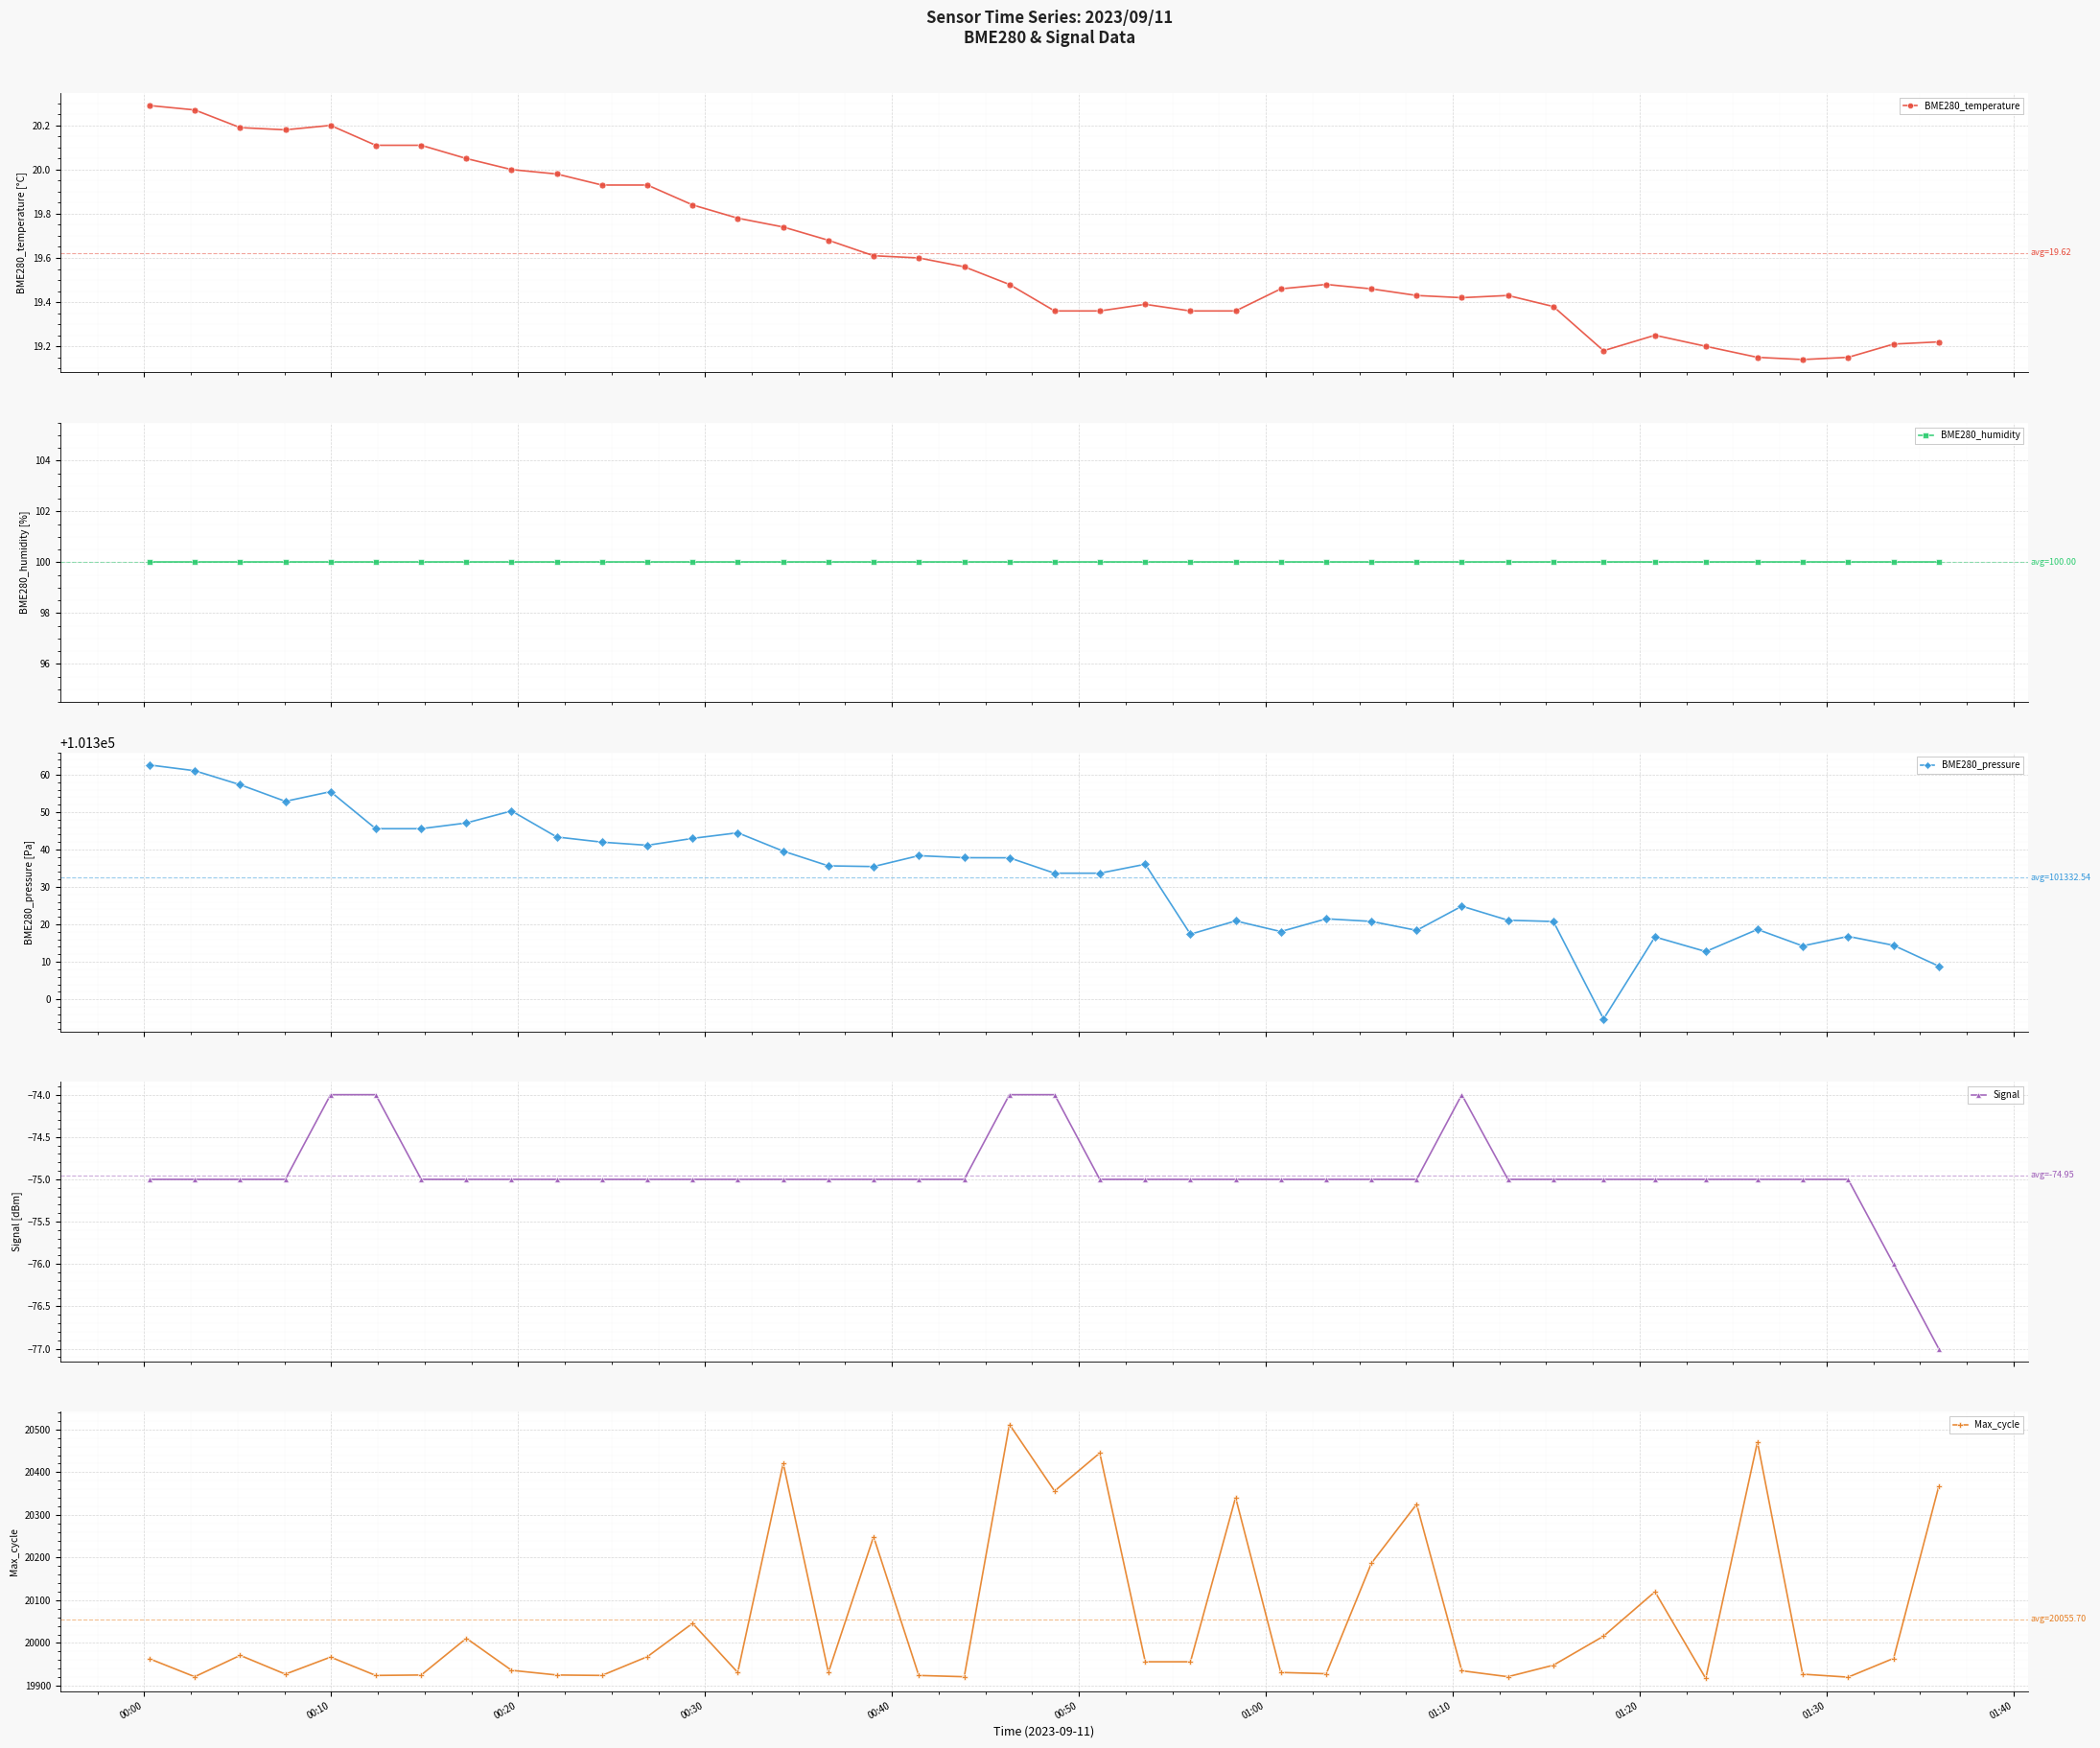

Reading left to right, extract all data points from this chart.

BME280_temperature: 20.3	20.3	20.2	20.2	20.2	20.1	20.1	20.1	20.0	20.0	19.9	19.9	19.8	19.8	19.7	19.7	19.6	19.6	19.6	19.5	19.4	19.4	19.4	19.4	19.4	19.5	19.5	19.5	19.4	19.4	19.4	19.4	19.2	19.2	19.2	19.1	19.1	19.1	19.2	19.2
BME280_humidity: 100.0	100.0	100.0	100.0	100.0	100.0	100.0	100.0	100.0	100.0	100.0	100.0	100.0	100.0	100.0	100.0	100.0	100.0	100.0	100.0	100.0	100.0	100.0	100.0	100.0	100.0	100.0	100.0	100.0	100.0	100.0	100.0	100.0	100.0	100.0	100.0	100.0	100.0	100.0	100.0
BME280_pressure: 101362.6	101361.1	101357.3	101352.9	101355.5	101345.6	101345.6	101347.1	101350.3	101343.4	101342.0	101341.2	101343.0	101344.5	101339.6	101335.7	101335.5	101338.4	101337.8	101337.8	101333.7	101333.7	101336.1	101317.4	101320.9	101318.1	101321.5	101320.8	101318.4	101324.9	101321.1	101320.8	101294.7	101316.7	101312.8	101318.7	101314.2	101316.8	101314.4	101308.8
Signal: -75.0	-75.0	-75.0	-75.0	-74.0	-74.0	-75.0	-75.0	-75.0	-75.0	-75.0	-75.0	-75.0	-75.0	-75.0	-75.0	-75.0	-75.0	-75.0	-74.0	-74.0	-75.0	-75.0	-75.0	-75.0	-75.0	-75.0	-75.0	-75.0	-74.0	-75.0	-75.0	-75.0	-75.0	-75.0	-75.0	-75.0	-75.0	-76.0	-77.0
Max_cycle: 19963.0	19921.0	19971.0	19927.0	19967.0	19924.0	19925.0	20011.0	19936.0	19925.0	19924.0	19968.0	20046.0	19931.0	20421.0	19931.0	20249.0	19924.0	19921.0	20512.0	20356.0	20445.0	19956.0	19956.0	20341.0	19931.0	19928.0	20187.0	20325.0	19935.0	19921.0	19948.0	20016.0	20120.0	19917.0	20471.0	19927.0	19920.0	19964.0	20367.0